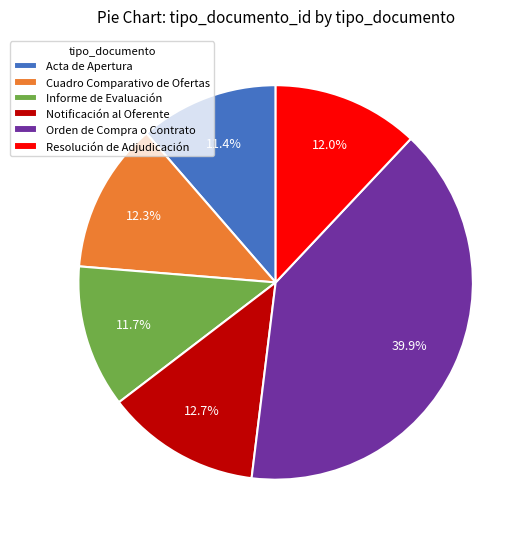

Is it true that Informe de Evaluación is 12% of the pie?

True